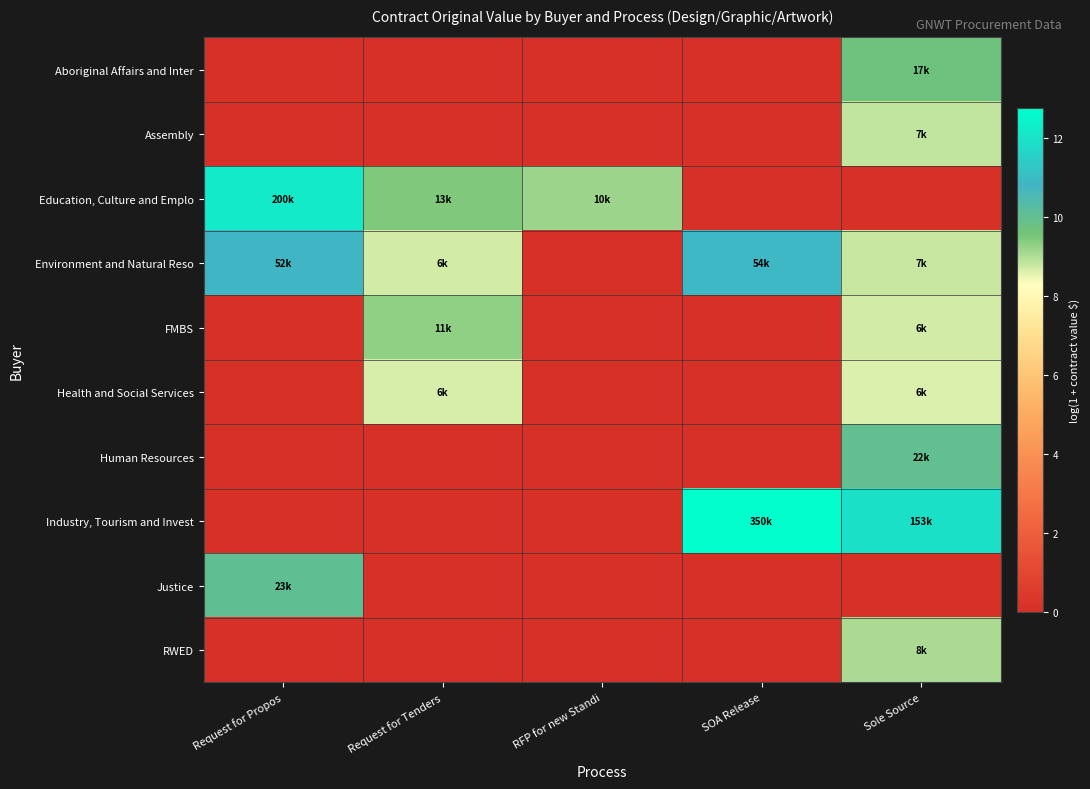

Between Request for Tenders and Request for Propos, which is larger?

Request for Tenders